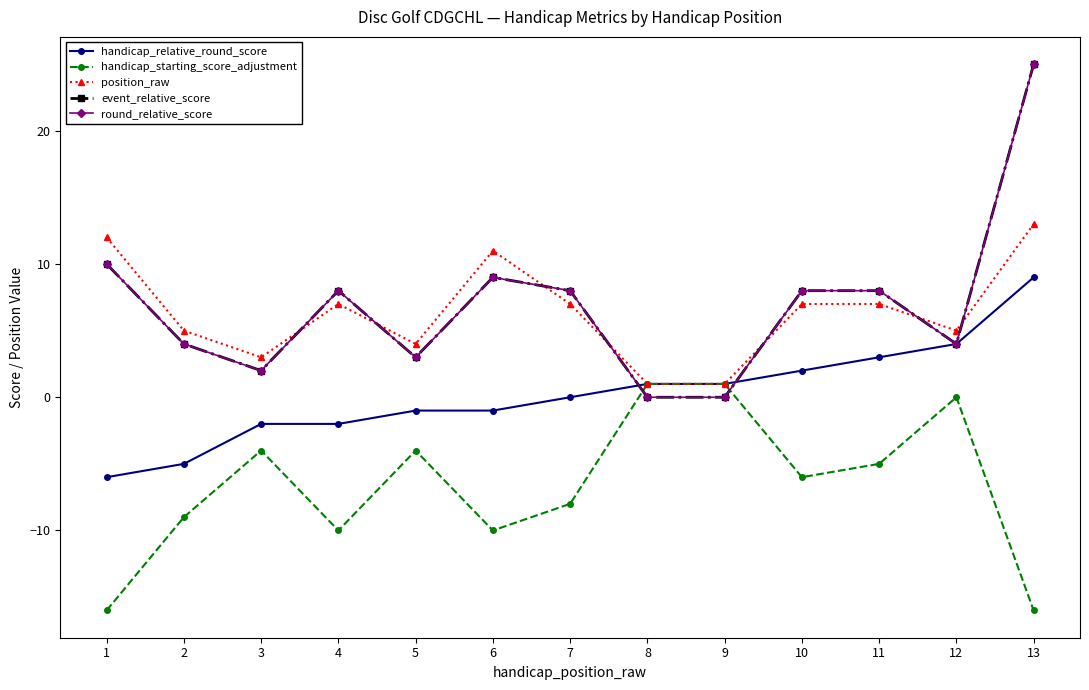

At which label does round_relative_score first exceed 8?

1